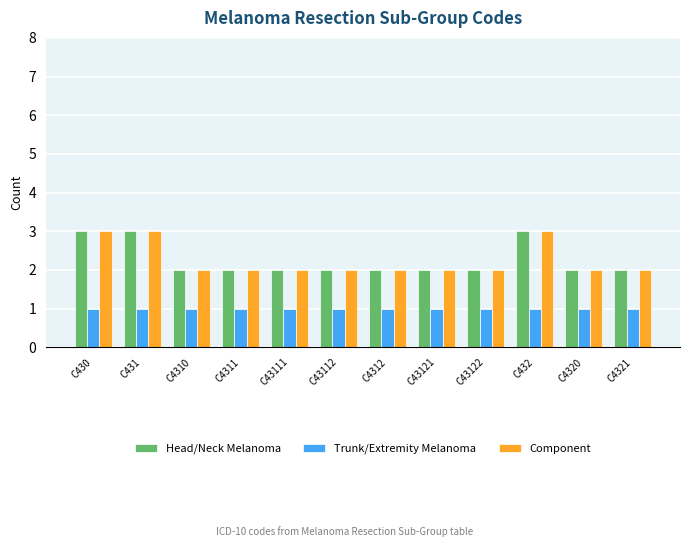

What is the greatest value displayed?

3